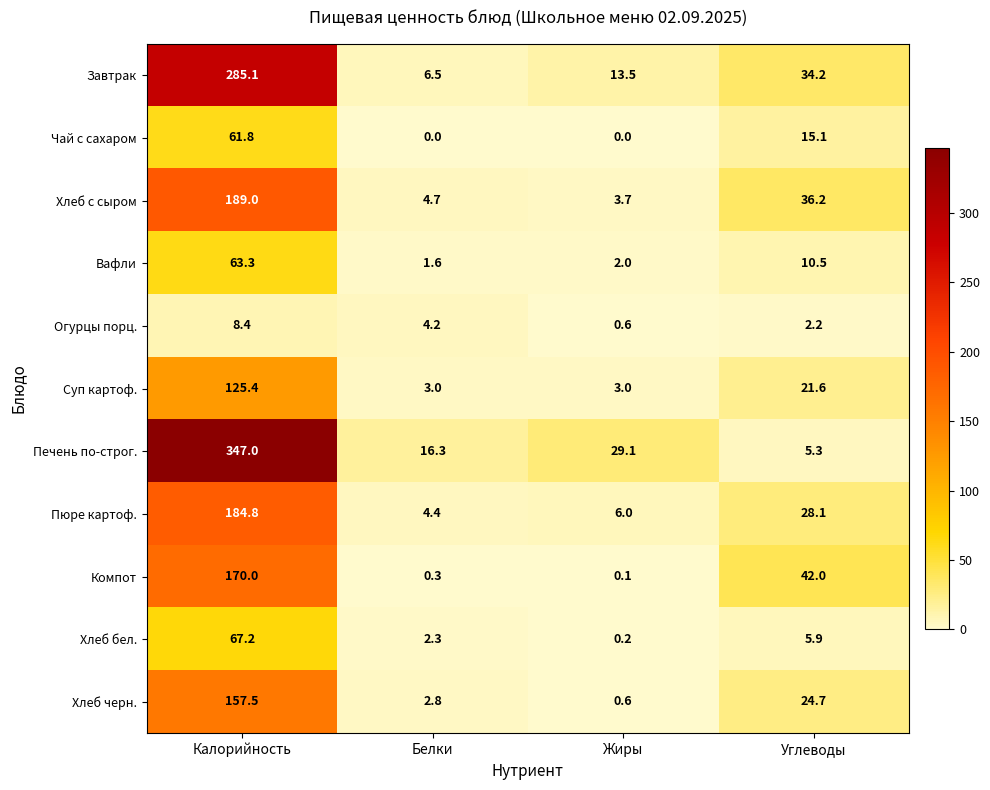

What is the spread (max minus min) of values at Жиры?

29.1